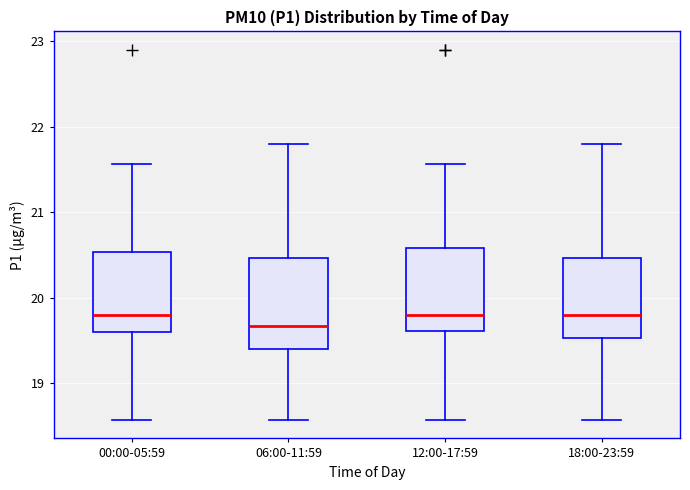

Which box has the lowest median line?

06:00-11:59